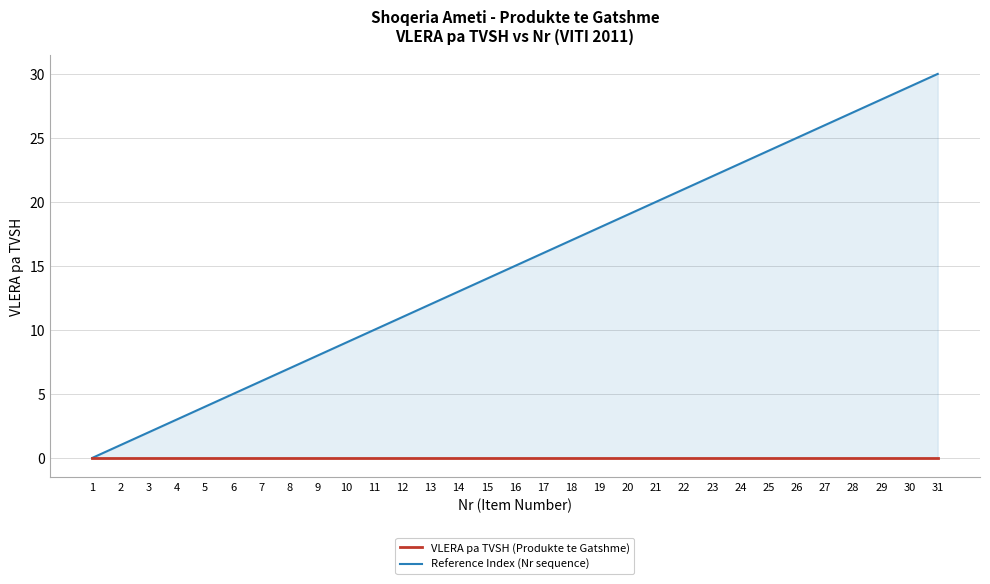

At which category is the sum across all series the highest?

31